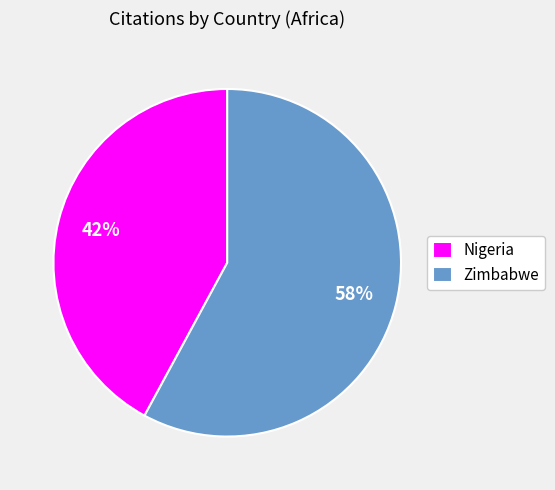

Does Nigeria represent more than half of the total?

No